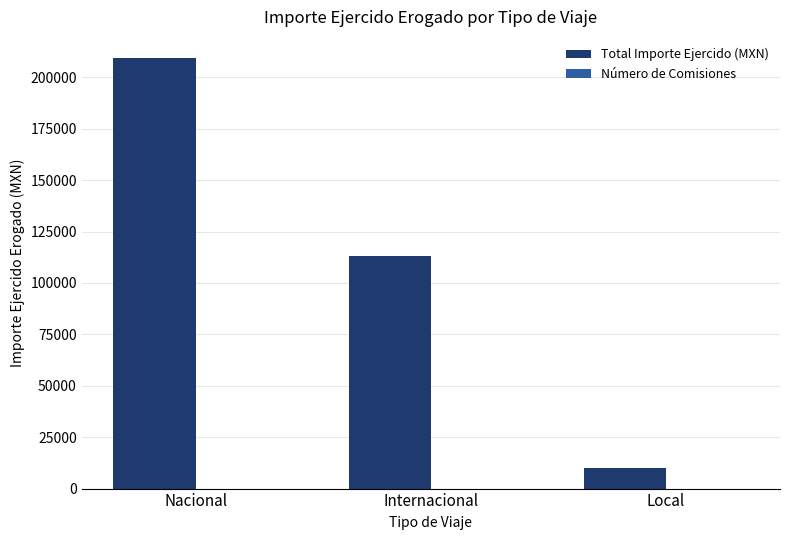

At which category is the sum across all series the highest?

Nacional